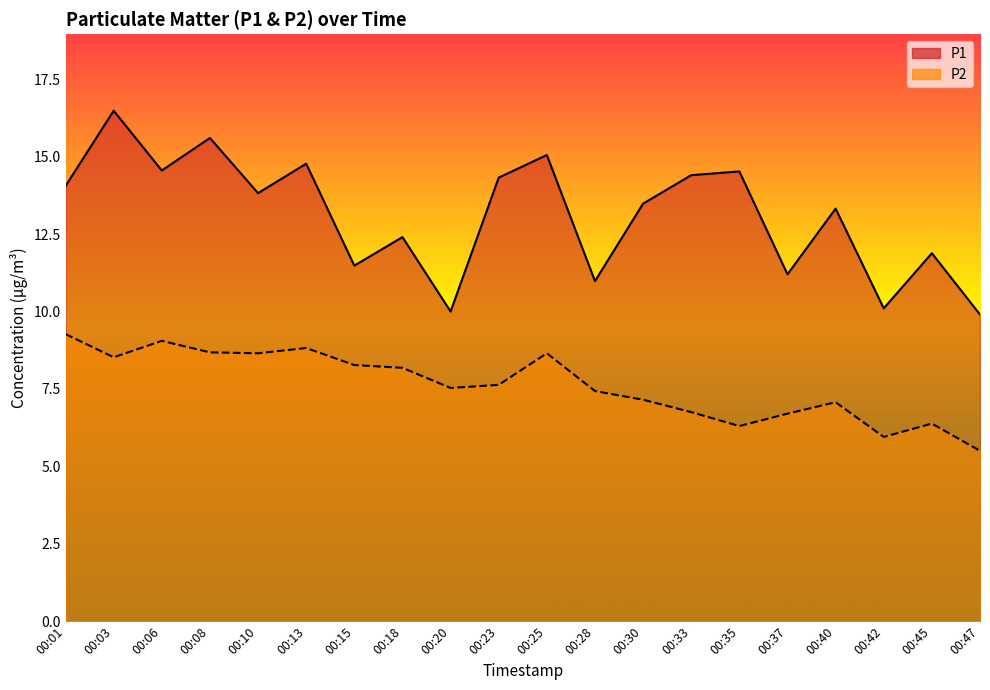

Which series has the widest spread of values?

P1